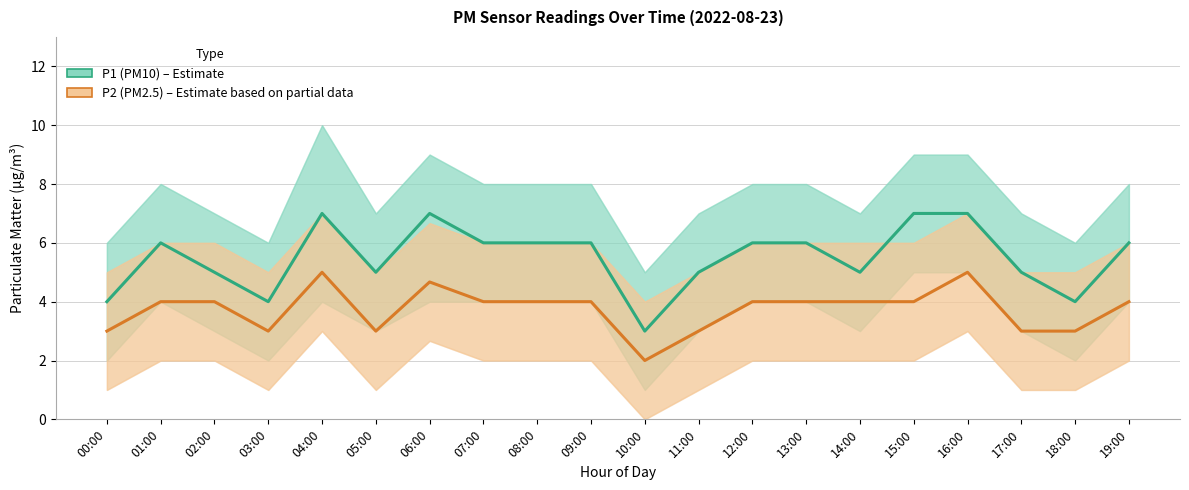

What is the difference between the P2 (PM2.5) values at 03:00 and 04:00?

2.0